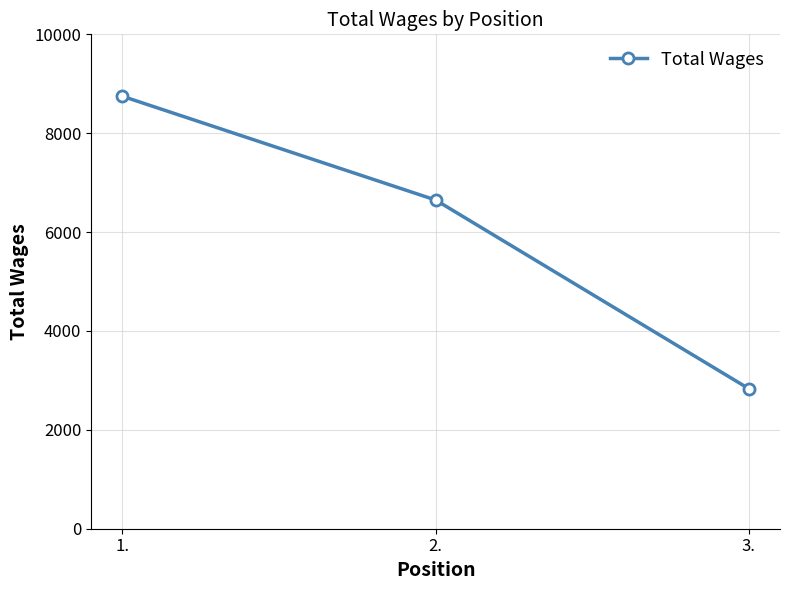

Rank the categories by value from lowest to highest.

3., 2., 1.